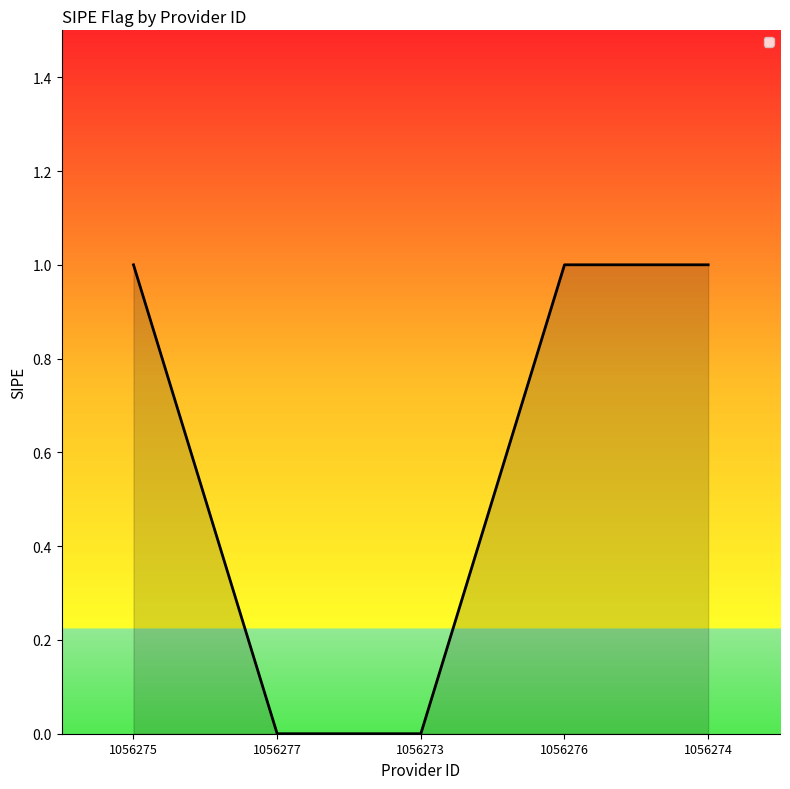

What position from the left is 1056277?

2